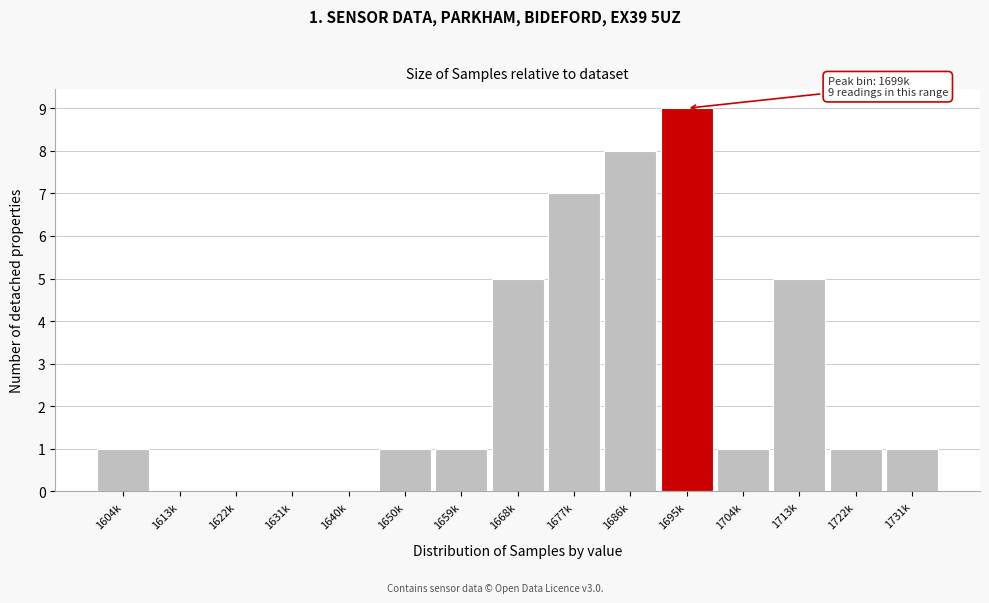

Reading right to left, list all the values displayed in this chart.

1731k=1	1722k=1	1713k=5	1704k=1	1695k=9	1686k=8	1677k=7	1668k=5	1659k=1	1650k=1	1640k=0	1631k=0	1622k=0	1613k=0	1604k=1